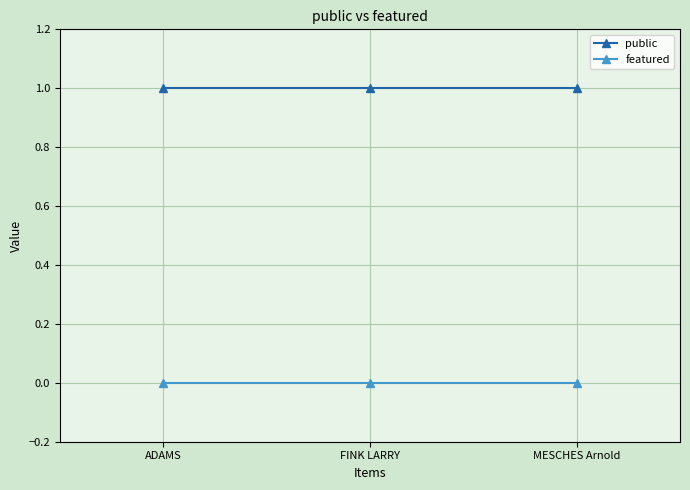

Which series has the largest total across all categories?

public